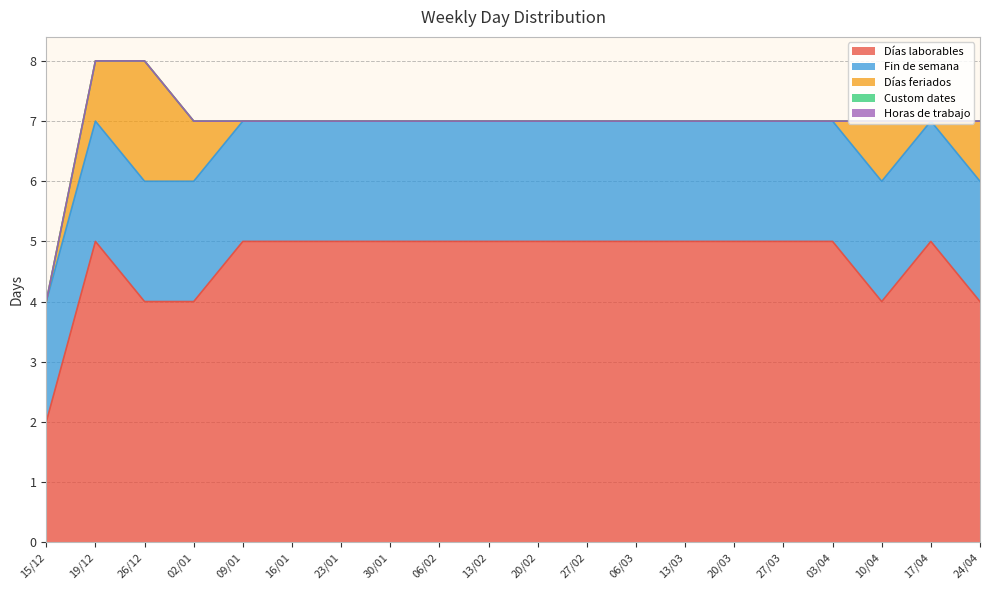

At which category is the sum across all series the highest?

19/12